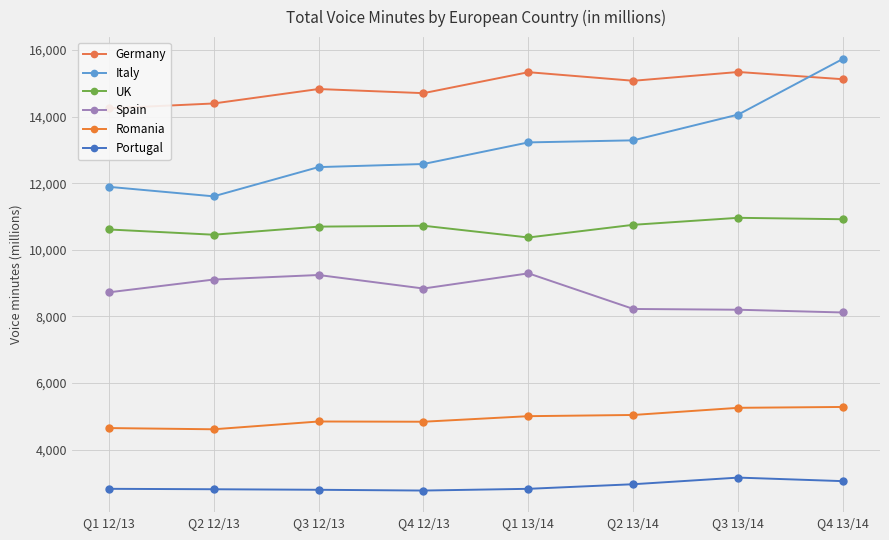

Between Q2 12/13 and Q3 13/14, which series saw the biggest shift?

Italy